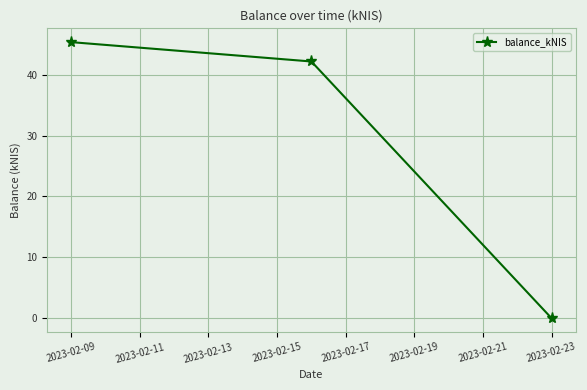

What is the average value?

29.2